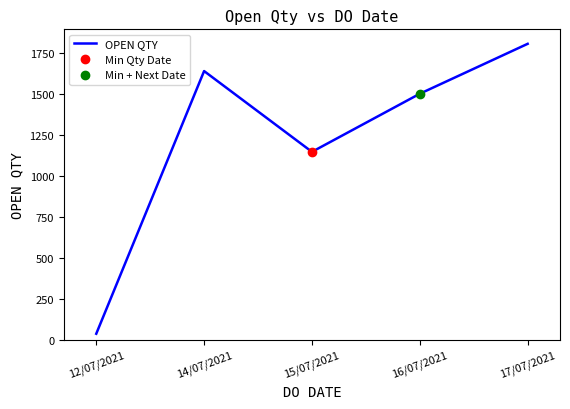

What is the label of the 1st point from the left?

12/07/2021